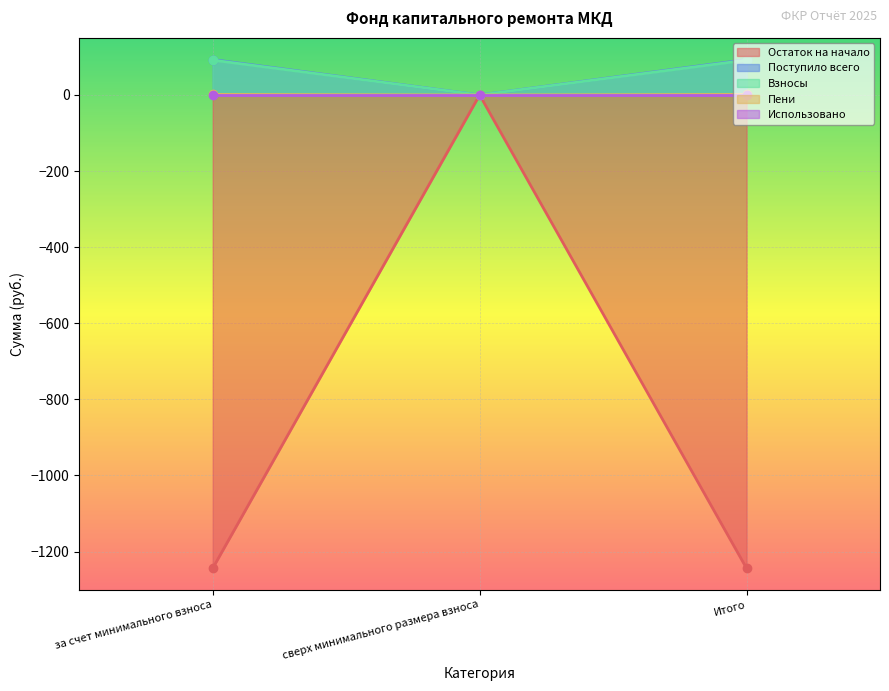

What is the value of the Остаток на начало point at the 1st from the left?

-1243.9